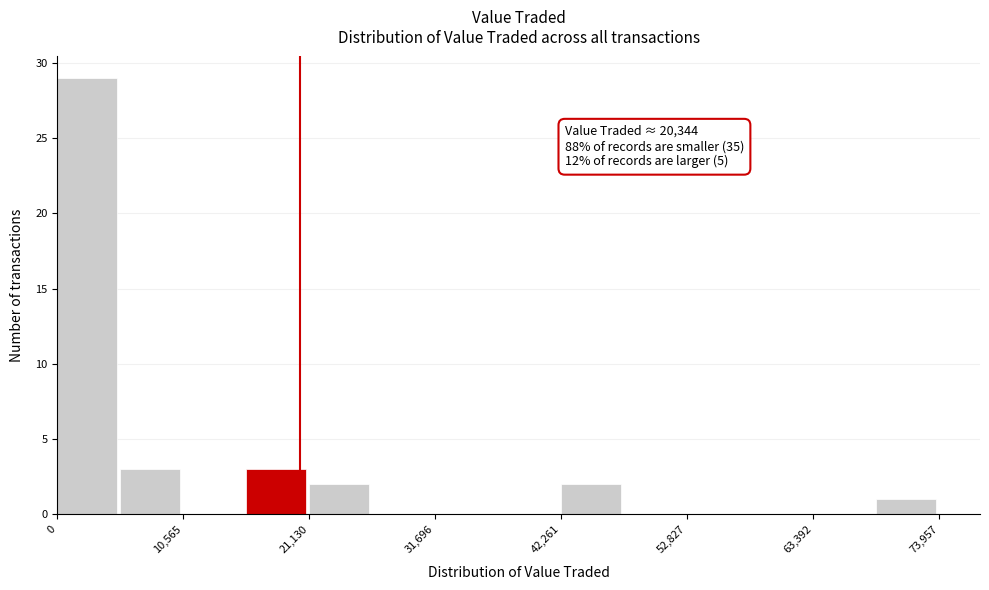

Around what value on the x-axis is the tallest bar? Give the approximate position of its centre, as read against the axis.

2000